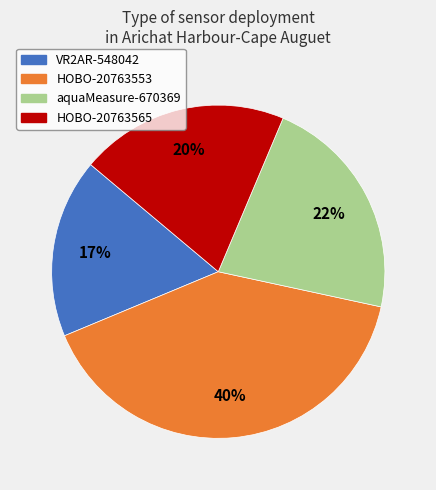

Which slice is the smallest?

VR2AR-548042